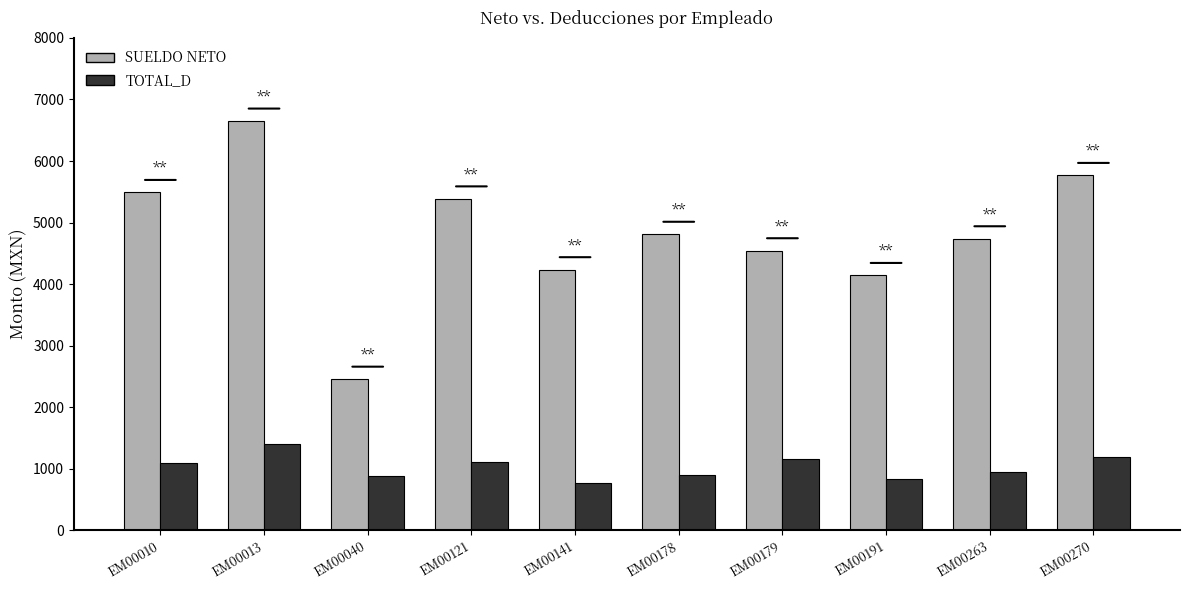

What is the difference between the SUELDO NETO values at EM00191 and EM00141?

93.5